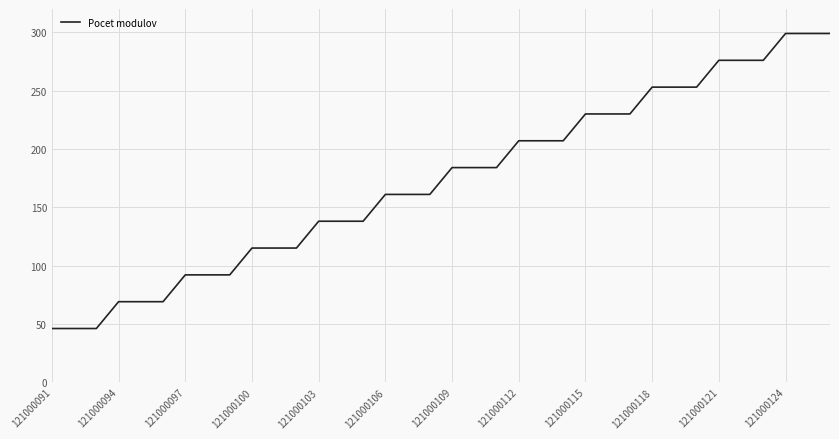

What is the greatest value displayed?

299